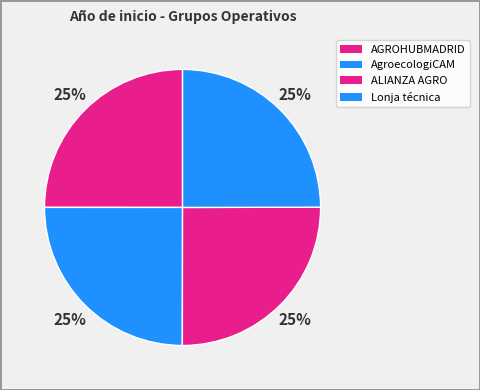

Is it true that AGROHUBMADRID is 11% of the pie?

False